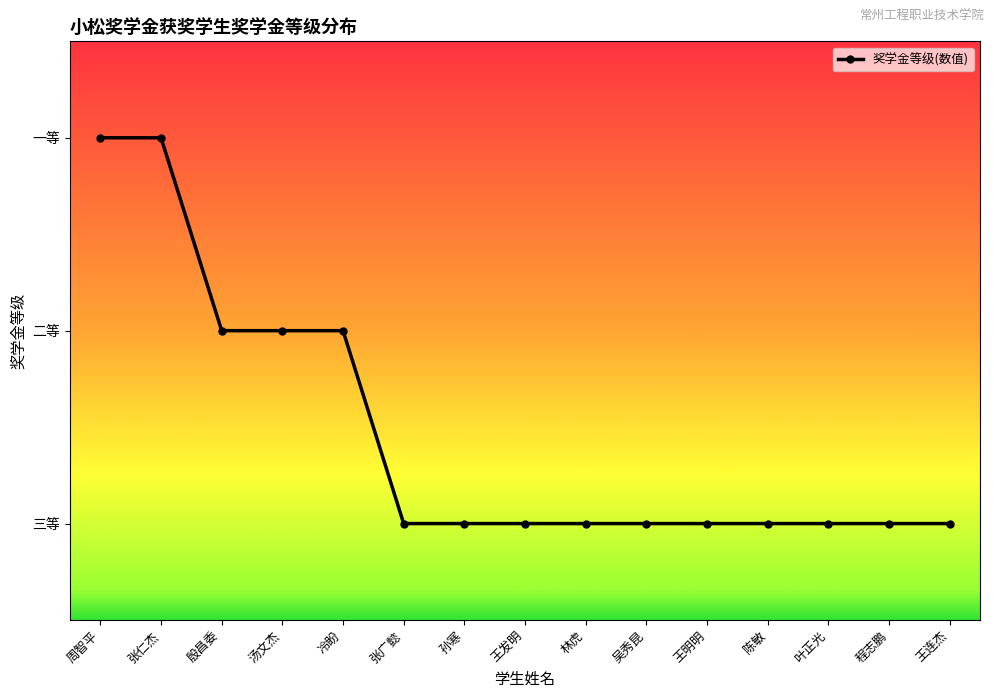

Does the chart have visible grid lines?

No